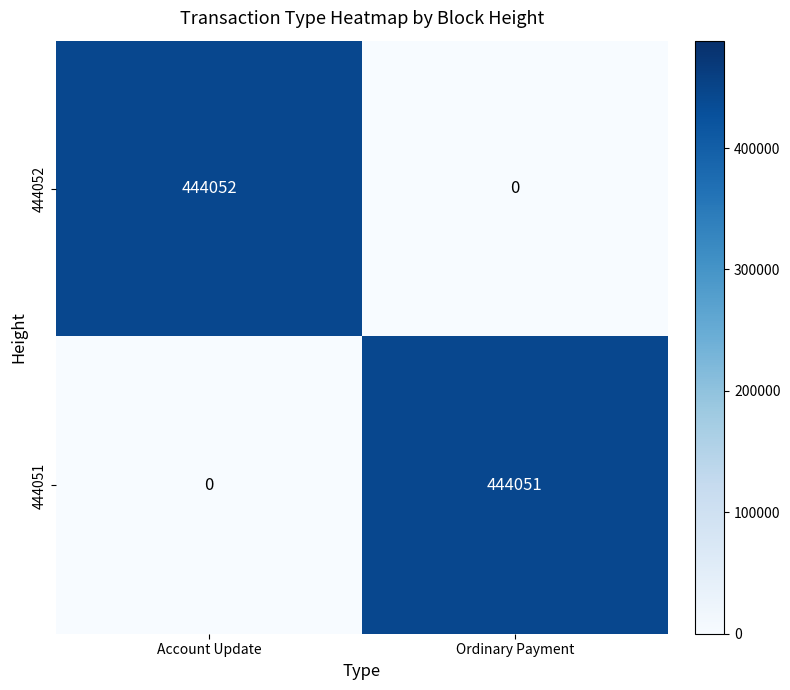

Which category has the highest value across all series?

Account Update